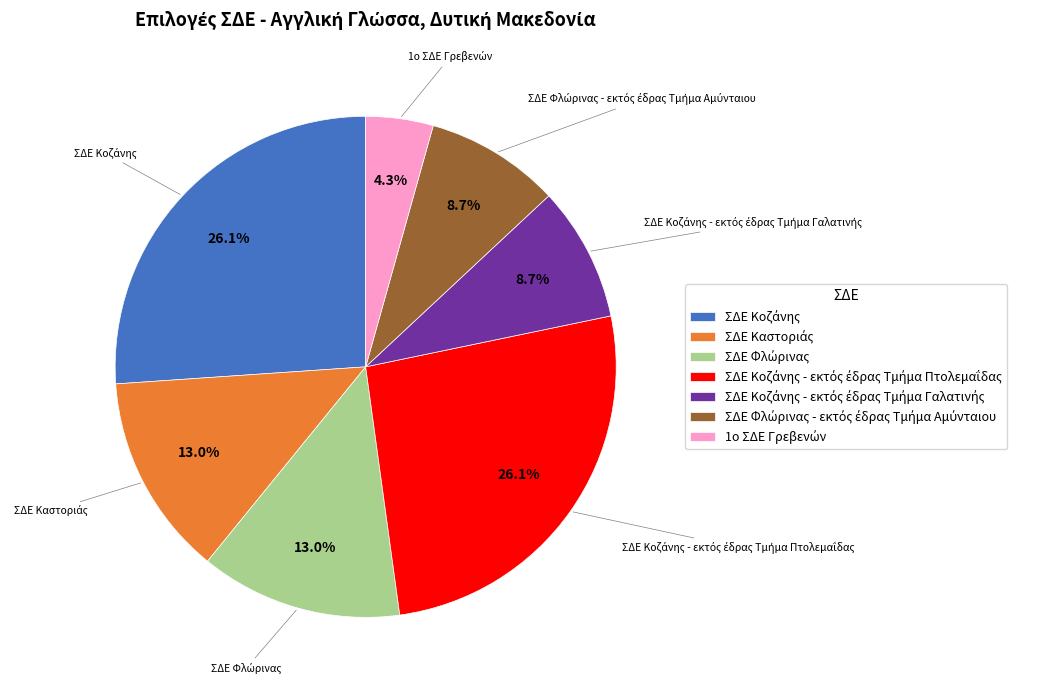

Is there any slice that represents more than half of the pie?

No